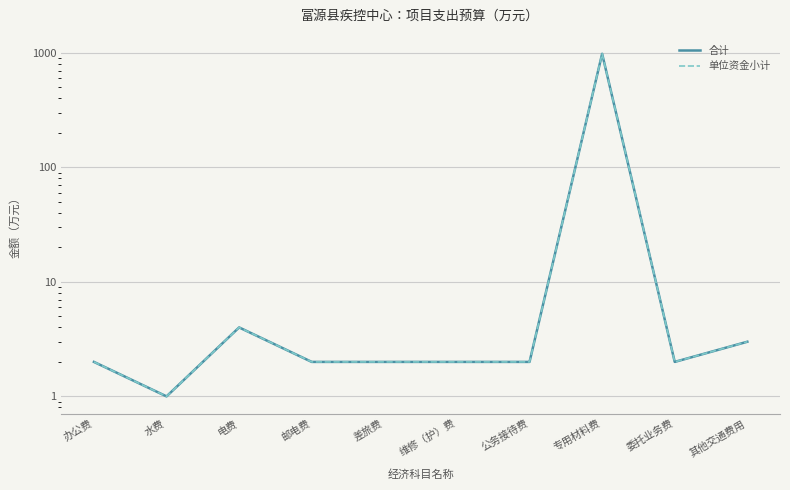

True or false: 合计 and 单位资金小计 intersect in this chart.

False